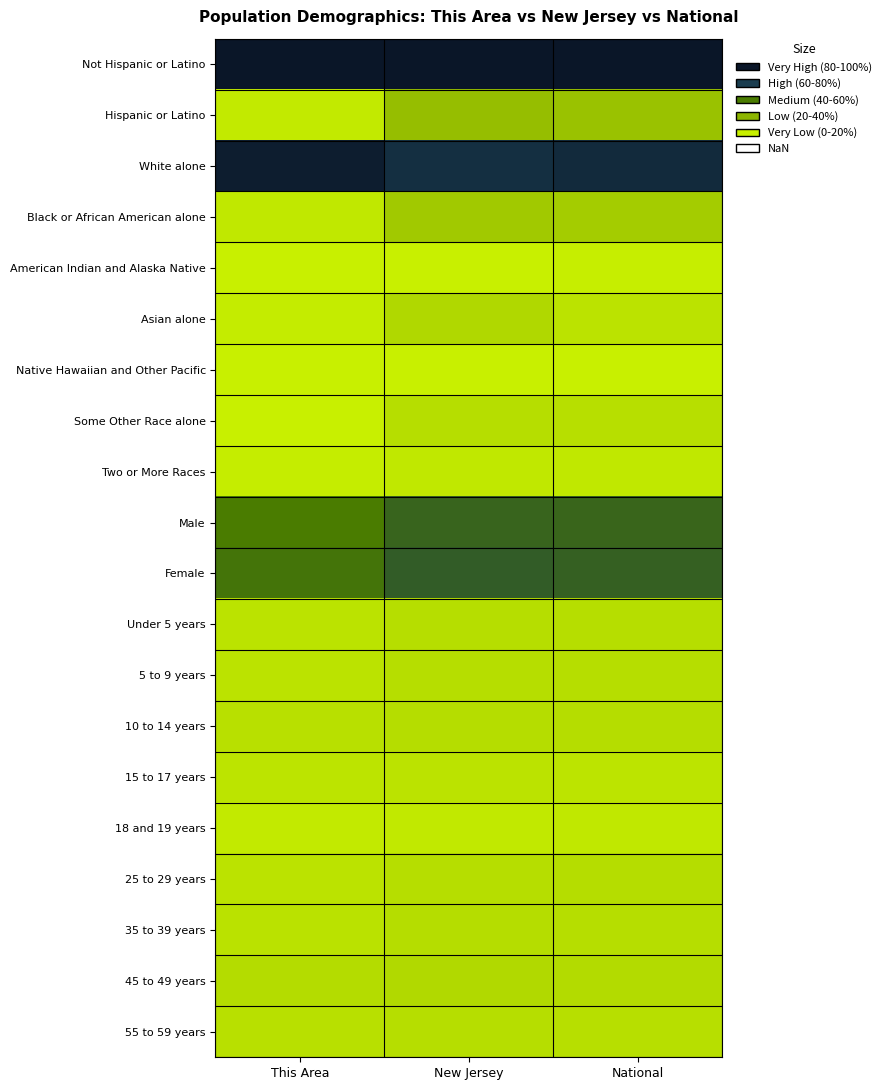

At how many categories does at least one series exceed 0?

3